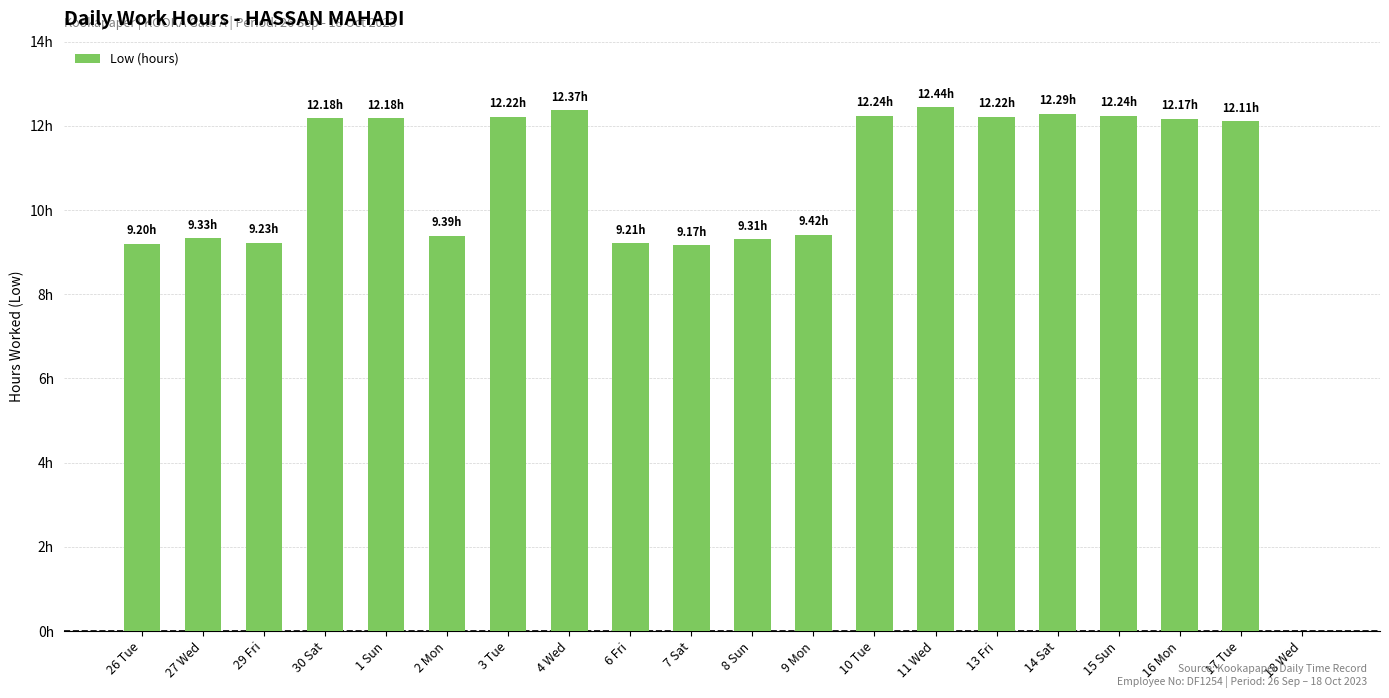

Where does the data first go above 12?

30 Sat